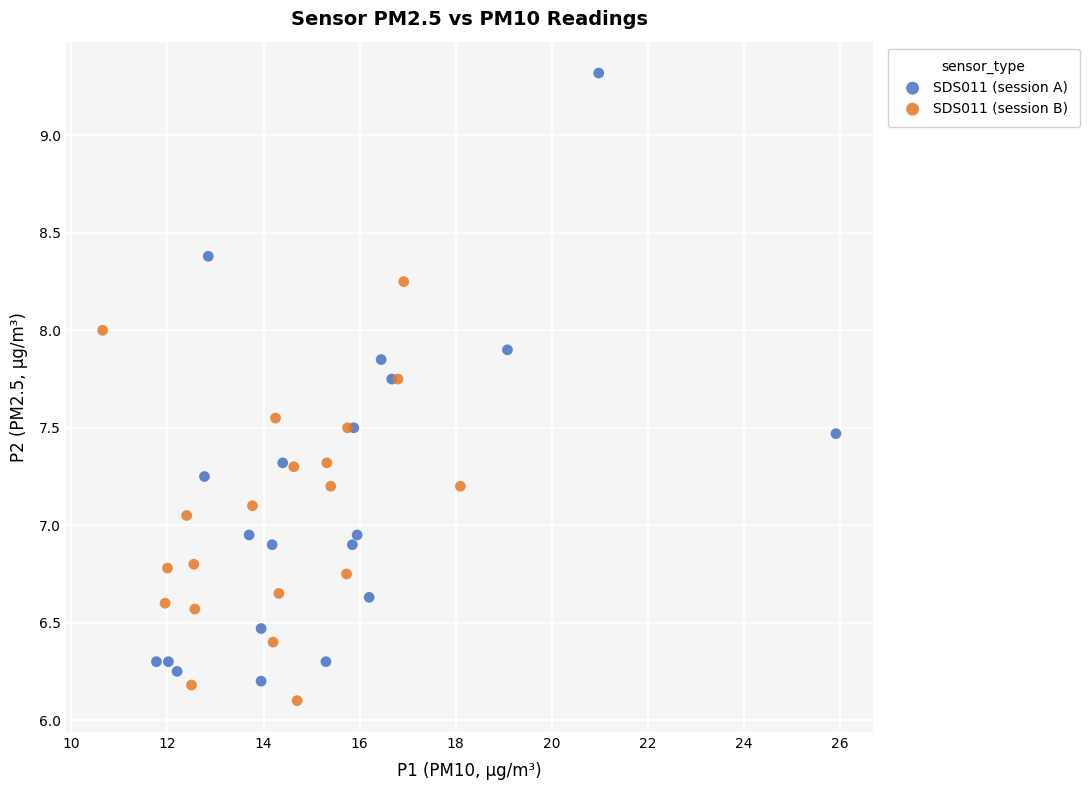

Which series has the largest Y range (max minus min)?

SDS011 (session A)